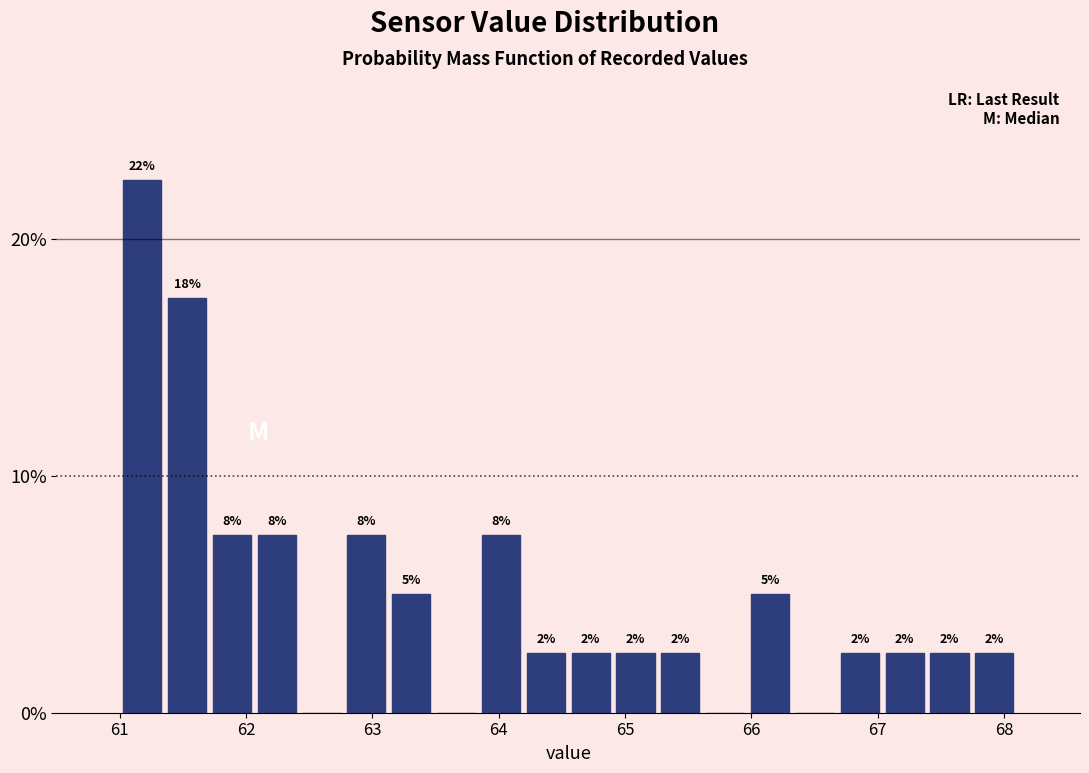

Read against the x-axis, roughly where is the centre of the tallest bar?

61.2